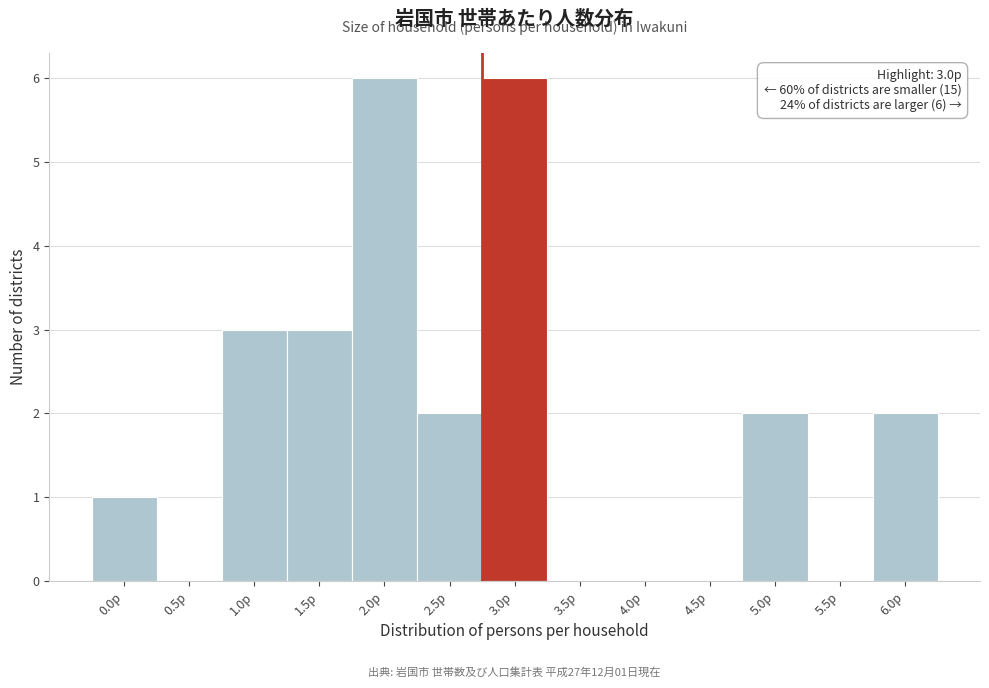

Reading right to left, transcribe all the data shown in this chart.

6.0p=2	5.5p=0	5.0p=2	4.5p=0	4.0p=0	3.5p=0	3.0p=6	2.5p=2	2.0p=6	1.5p=3	1.0p=3	0.5p=0	0.0p=1